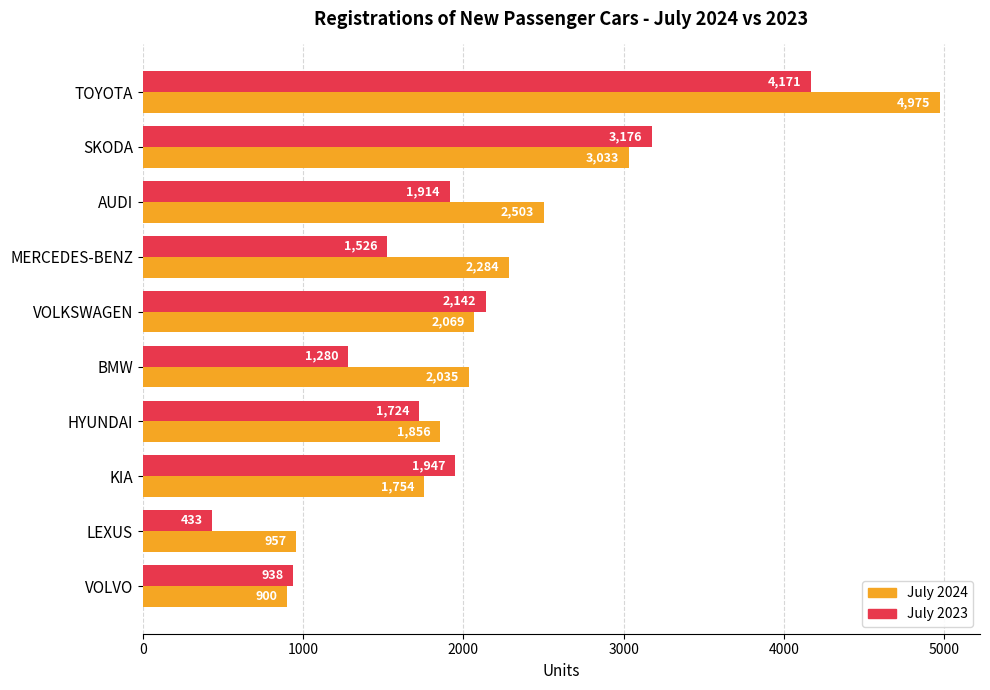

How many values in the July 2024 series are below 2069?

5